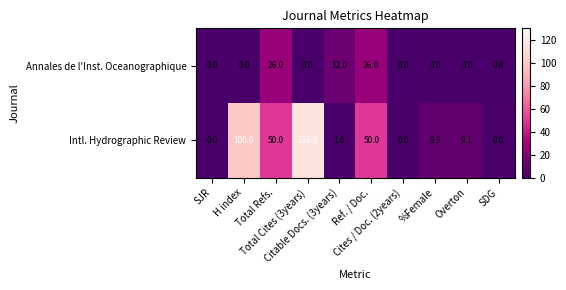

What is the highest value of the Intl. Hydrographic Review series?

116.0